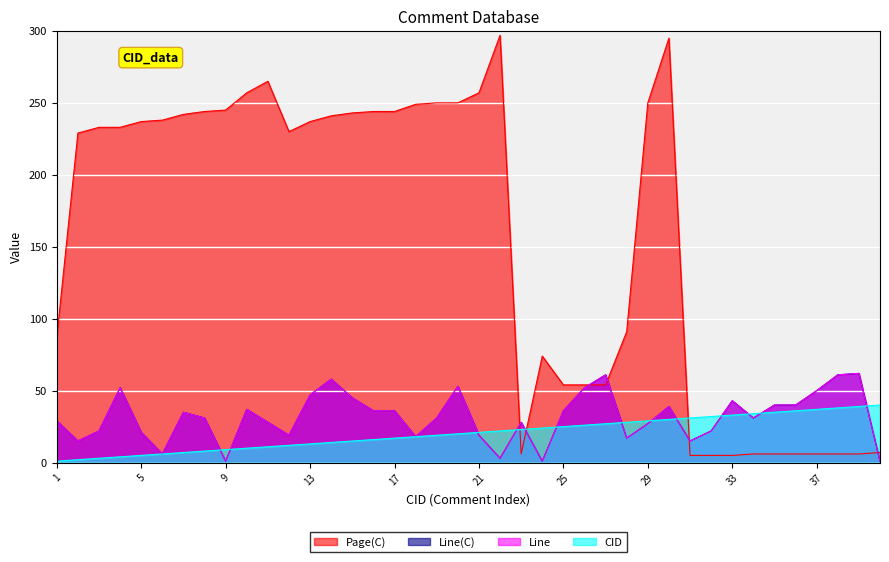

Rank the categories by CID value from lowest to highest.

1, 2, 3, 4, 5, 6, 7, 8, 9, 10, 11, 12, 13, 14, 15, 16, 17, 18, 19, 20, 21, 22, 23, 24, 25, 26, 27, 28, 29, 30, 31, 32, 33, 34, 35, 36, 37, 38, 39, 40